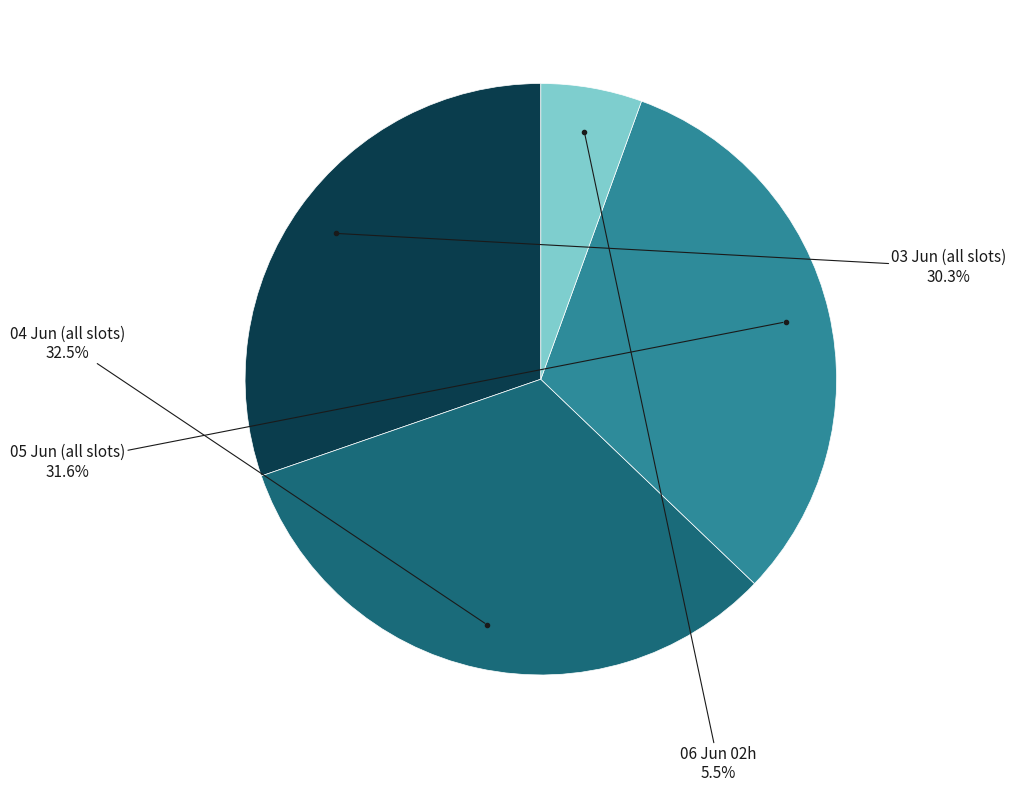

Which slice is the smallest?

06 Jun 02h